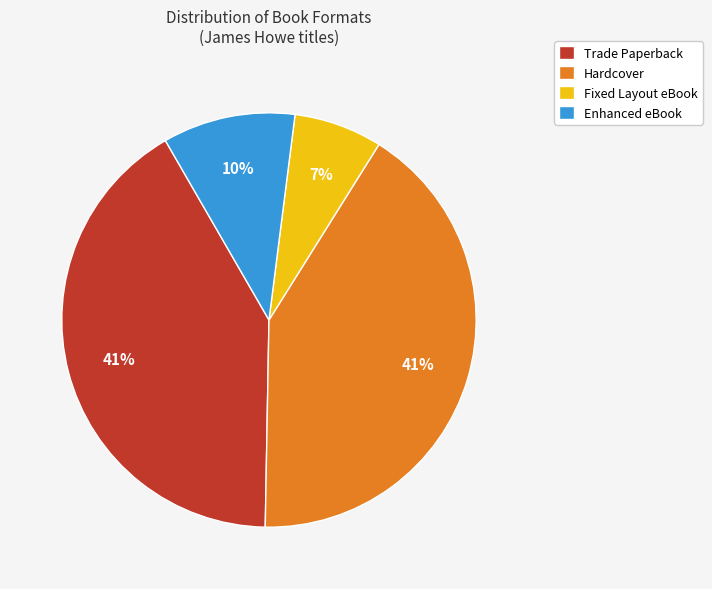

How many segments does this pie chart have?

4